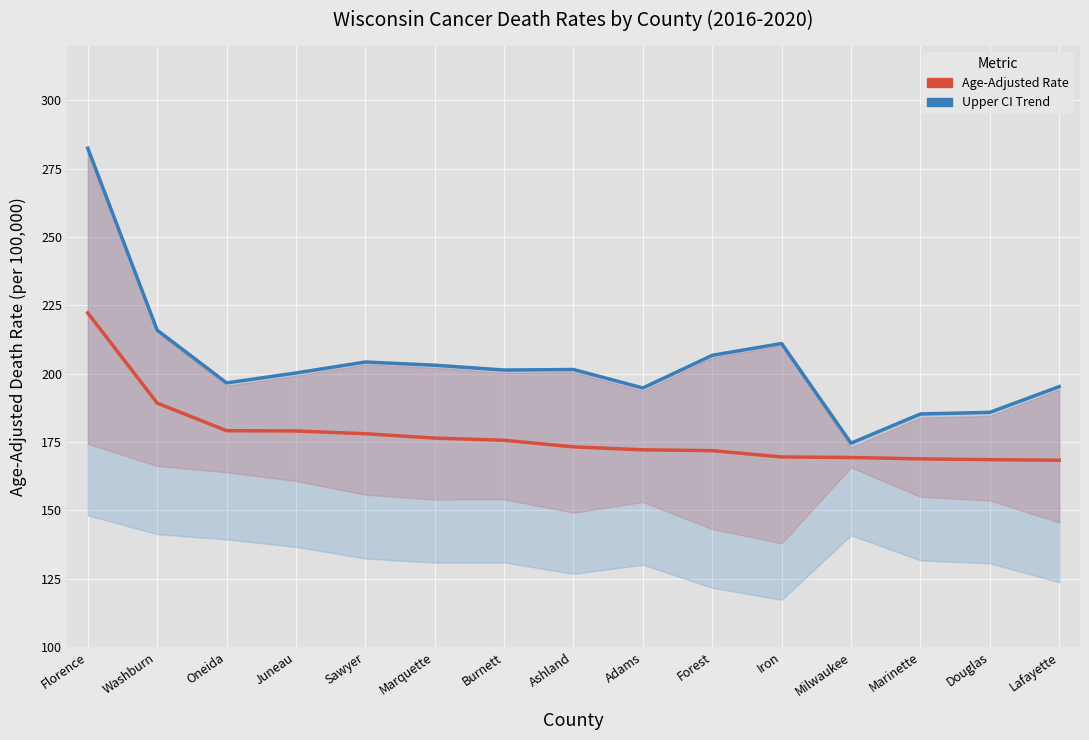

Reading right to left, list all the values displayed in this chart.

Age-Adjusted Rate: Lafayette=168.3	Douglas=168.5	Marinette=168.8	Milwaukee=169.3	Iron=169.5	Forest=171.8	Adams=172.1	Ashland=173.2	Burnett=175.6	Marquette=176.4	Sawyer=178.0	Juneau=179.0	Oneida=179.1	Washburn=189.2	Florence=222.2
Upper Confidence Interval: Lafayette=195.2	Douglas=185.8	Marinette=185.2	Milwaukee=174.5	Iron=211.0	Forest=206.7	Adams=194.7	Ashland=201.5	Burnett=201.3	Marquette=203.1	Sawyer=204.2	Juneau=200.2	Oneida=196.6	Washburn=215.9	Florence=282.4